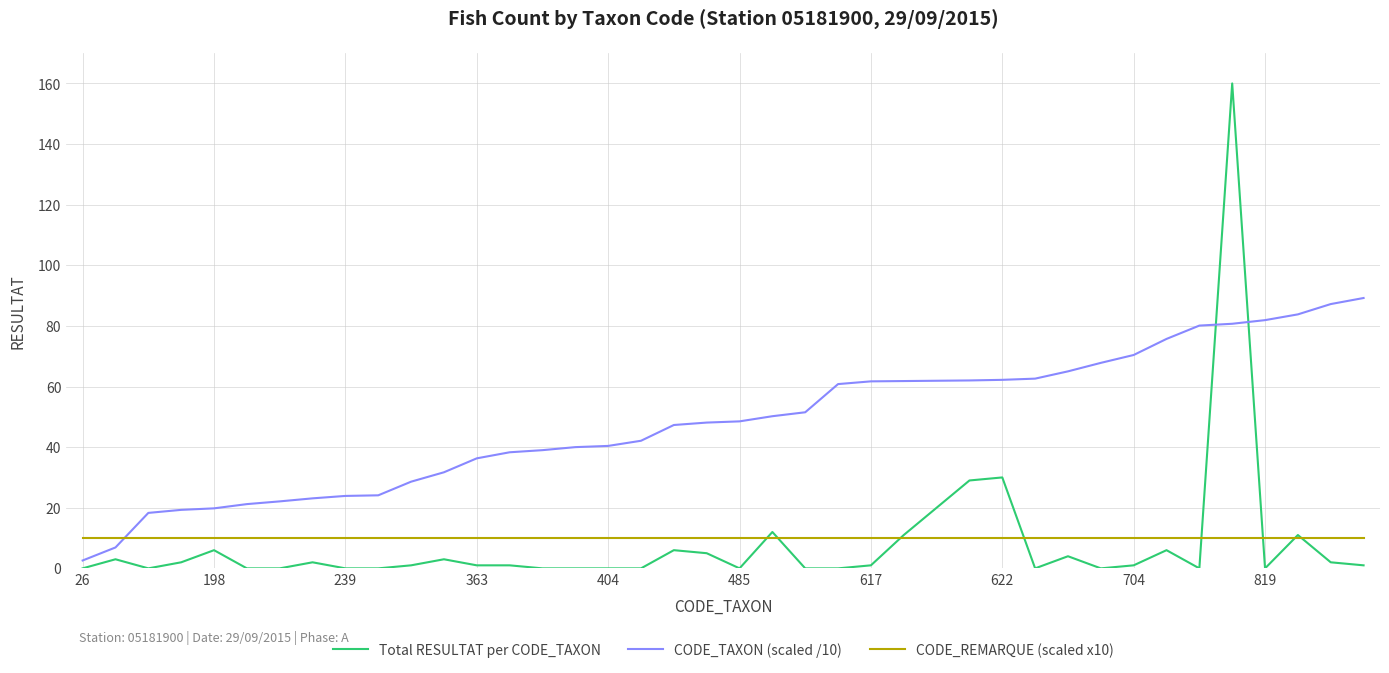

Which series has the widest spread of values?

Total RESULTAT per CODE_TAXON